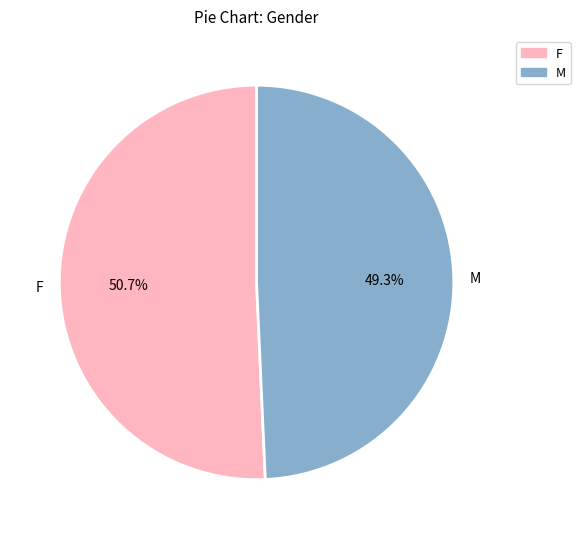

What is the largest slice in the pie chart?

F